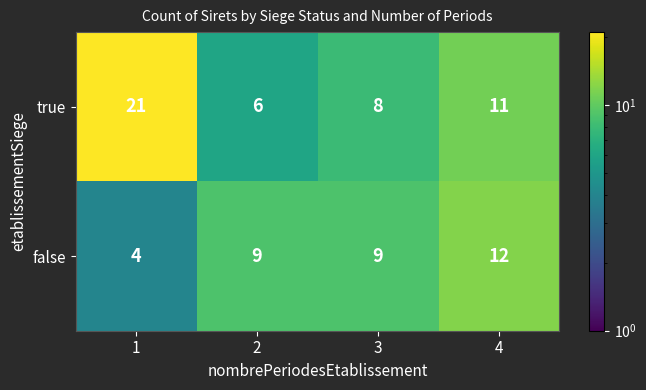

What value does the true series have at 2, to the nearest 10?

10